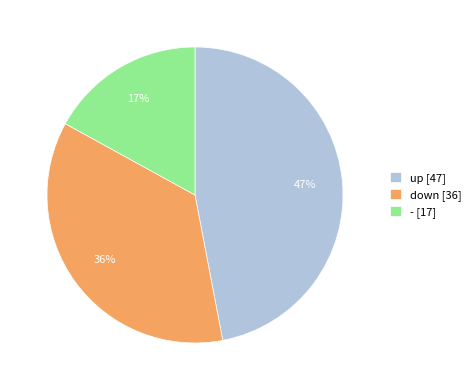

Which slice is the largest?

up [47]